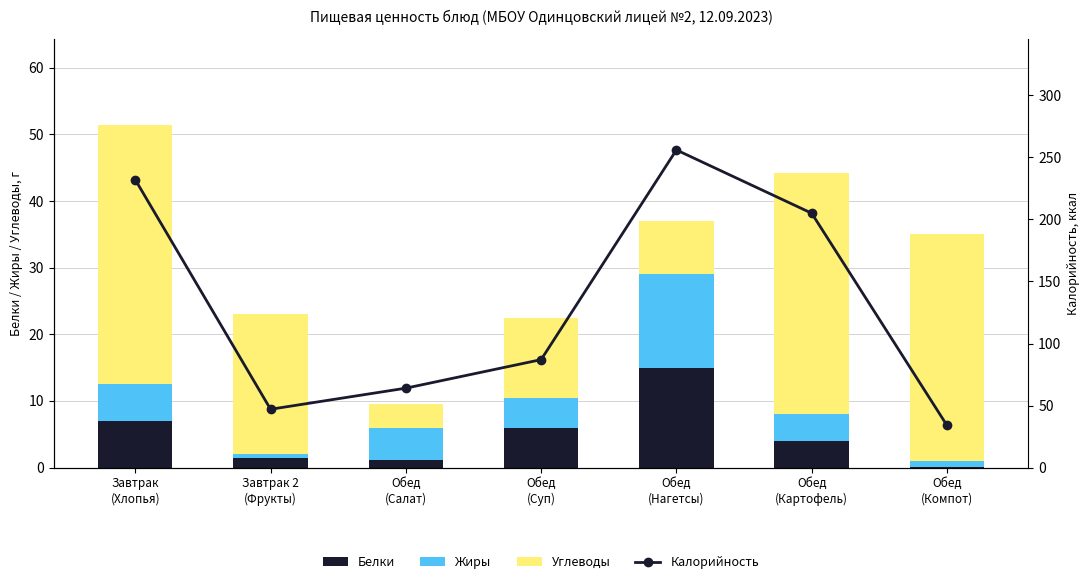

What is the sum of all Жиры values?

34.2